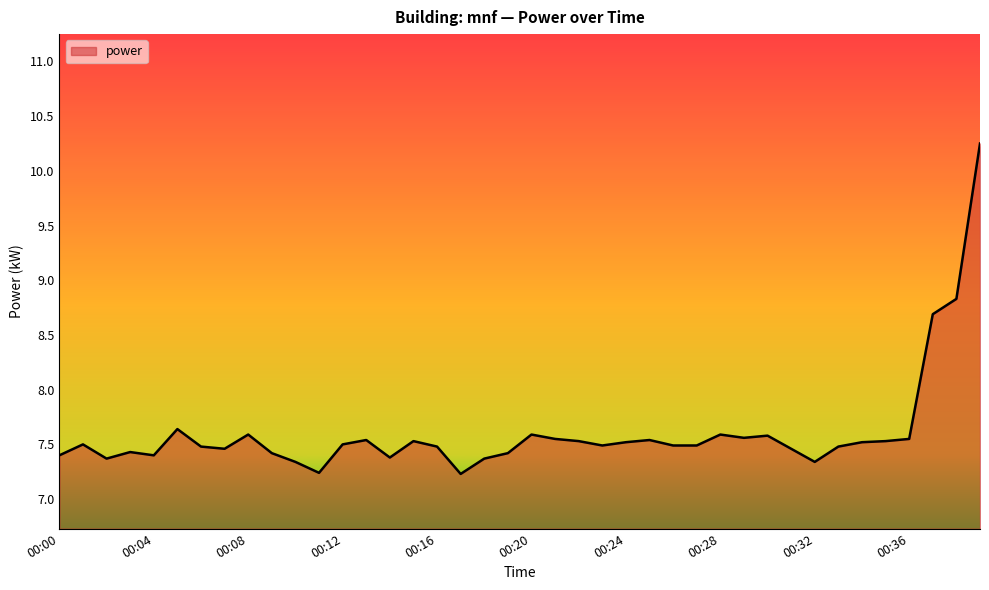

How many lines are shown in the chart?

1